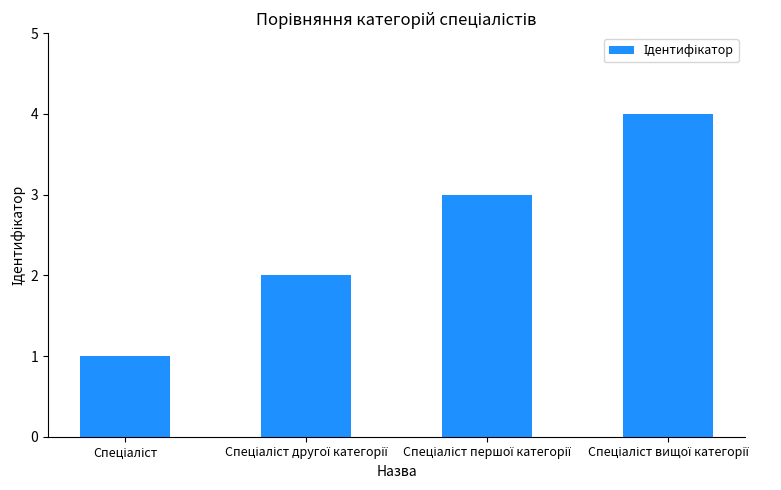

What is the sum of all values?

10